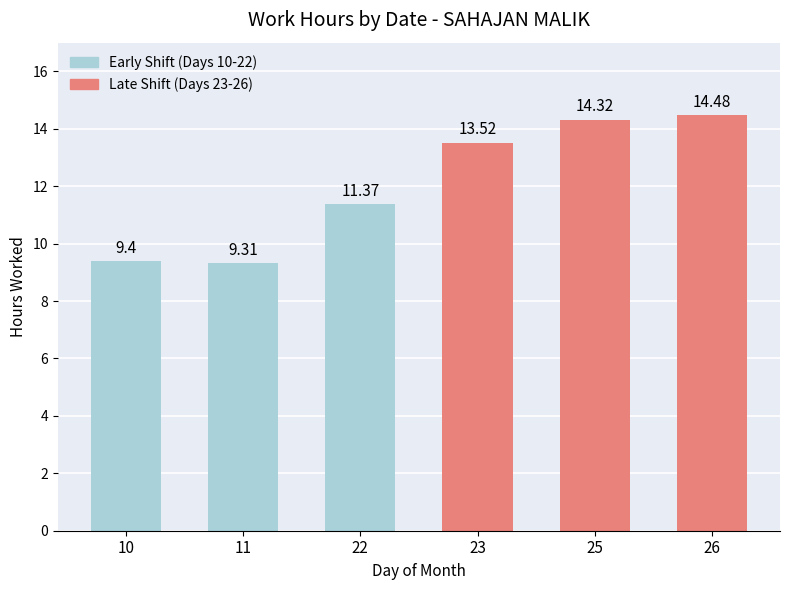

Count the number of data series in this chart.

1